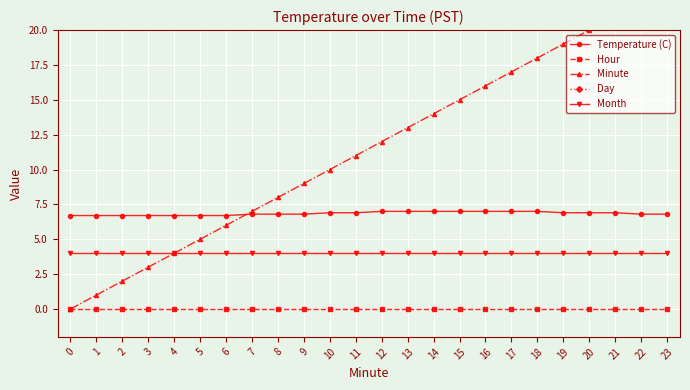

Which series has the largest total across all categories?

Day